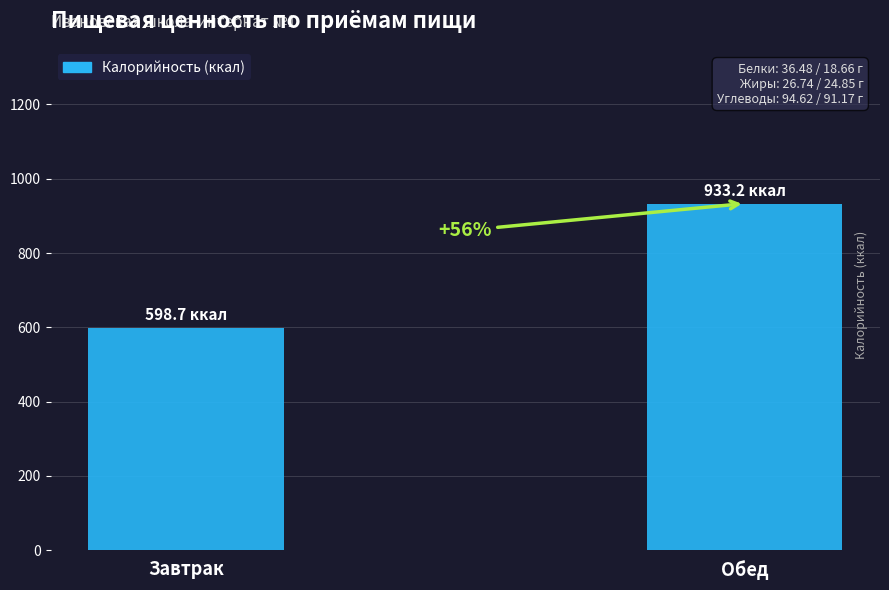

What is the label of the 2nd bar from the right?

Завтрак